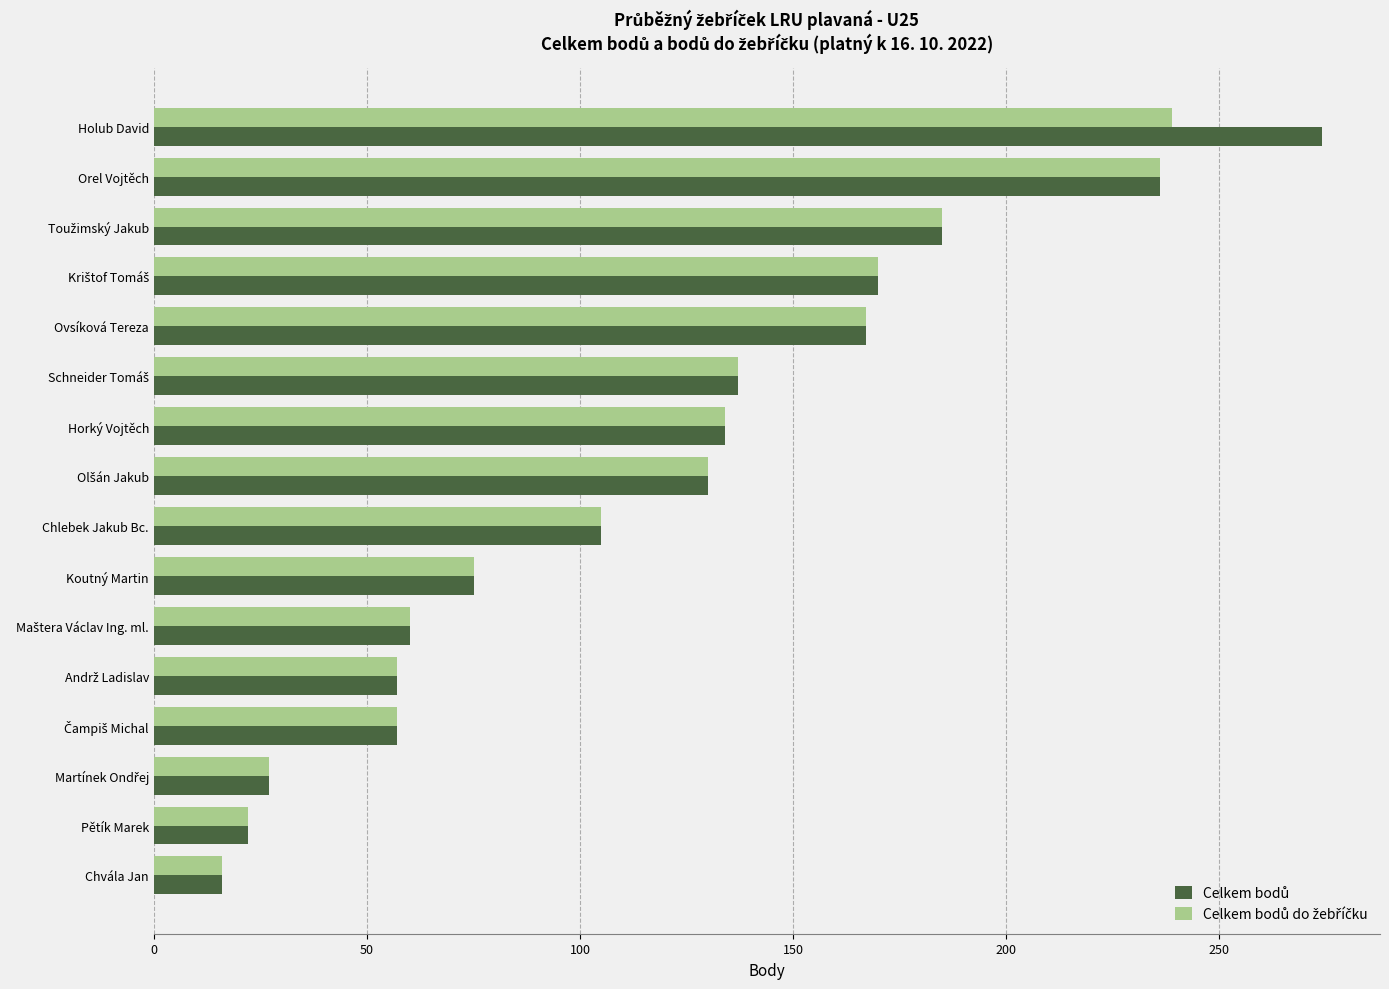

How many categories are shown in the chart?

16